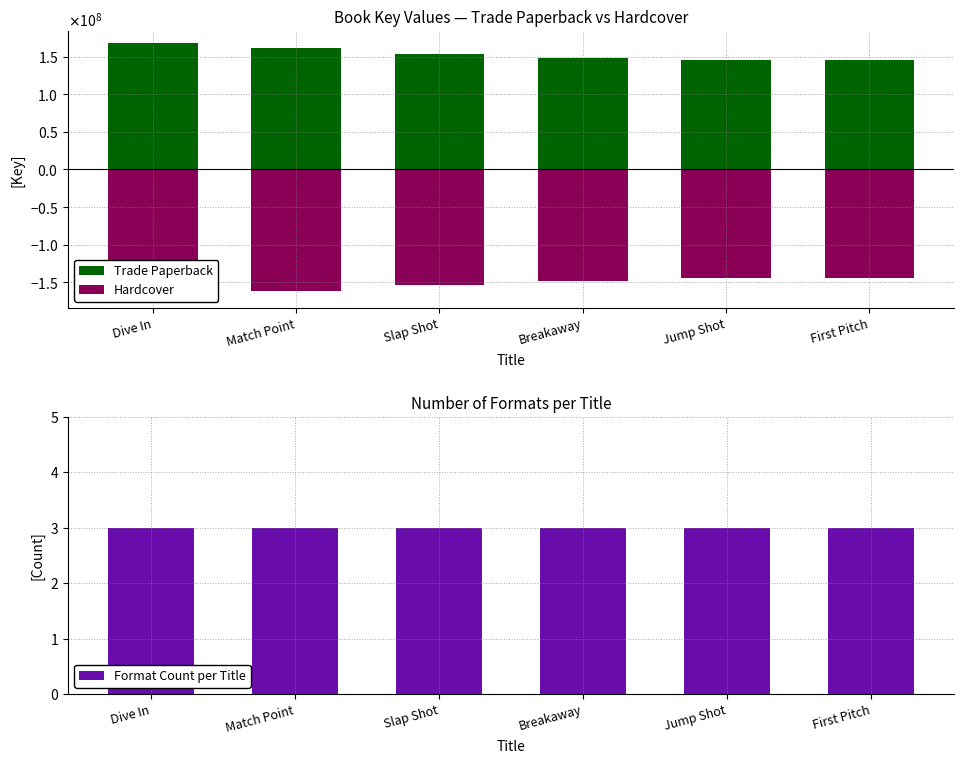

Rank the series by their average value, from highest to lowest.

Trade Paperback, Format Count per Title, Hardcover